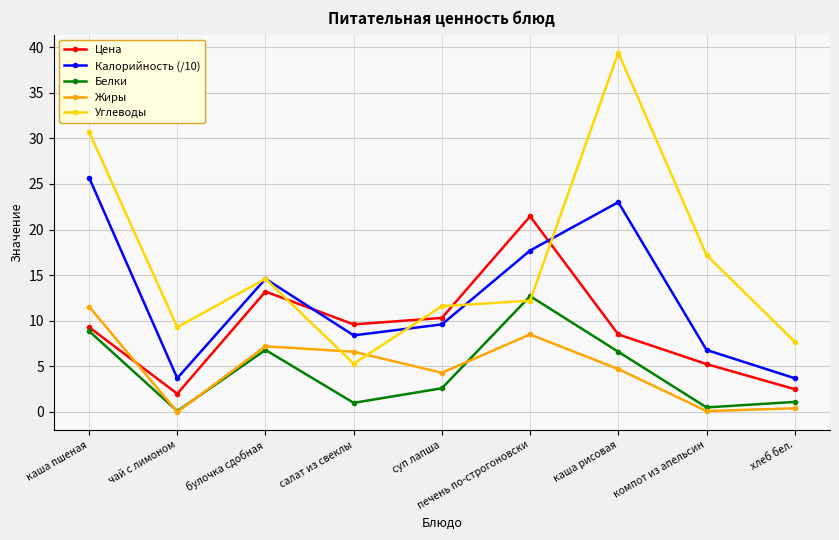

True or false: Жиры and Калорийность (/10) intersect in this chart.

False